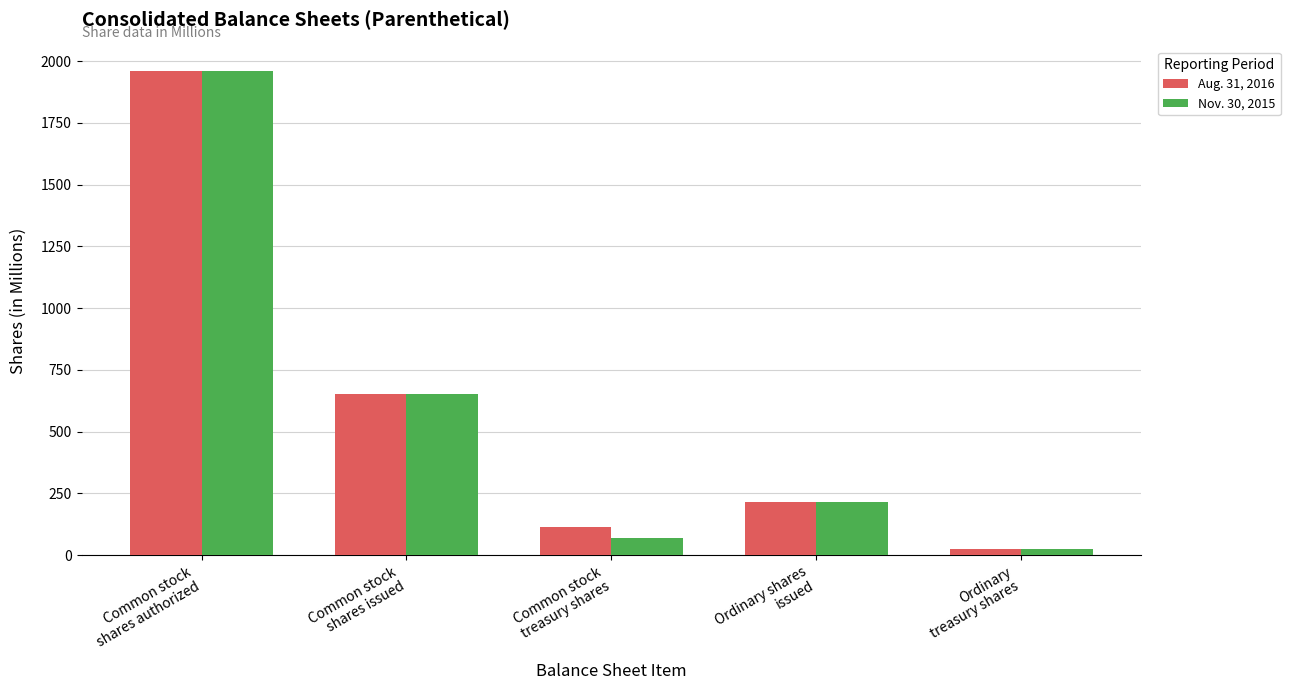

Rank the series by their average value, from lowest to highest.

Nov. 30, 2015, Aug. 31, 2016